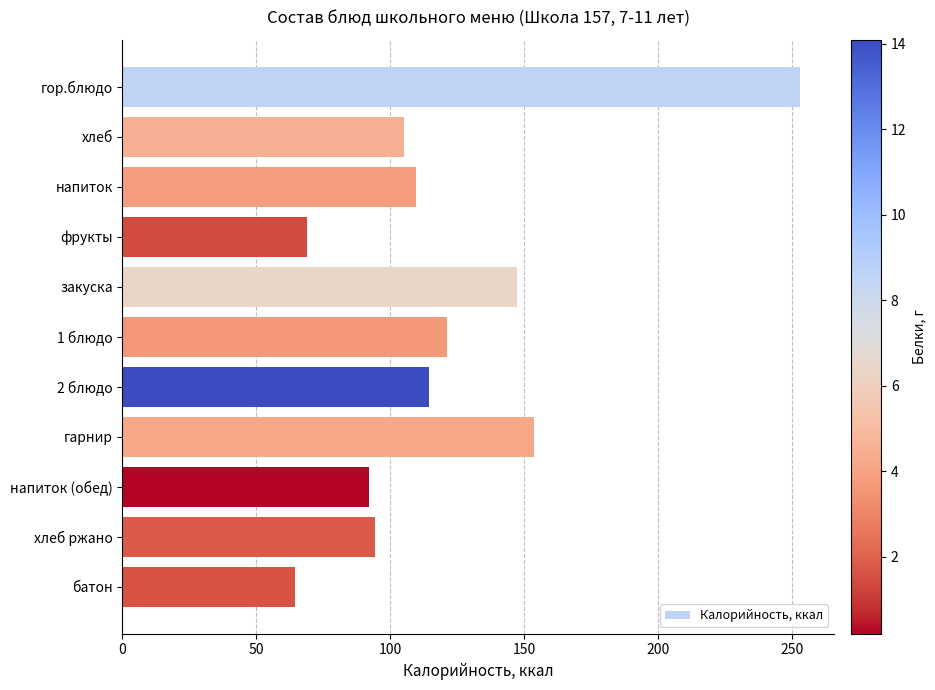

Is it true that the value at 2 блюдо is 72.2?

False